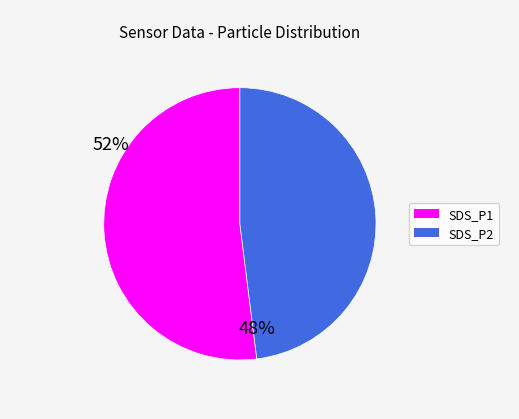

Is the sum of SDS_P1 and SDS_P2 greater than half?

Yes